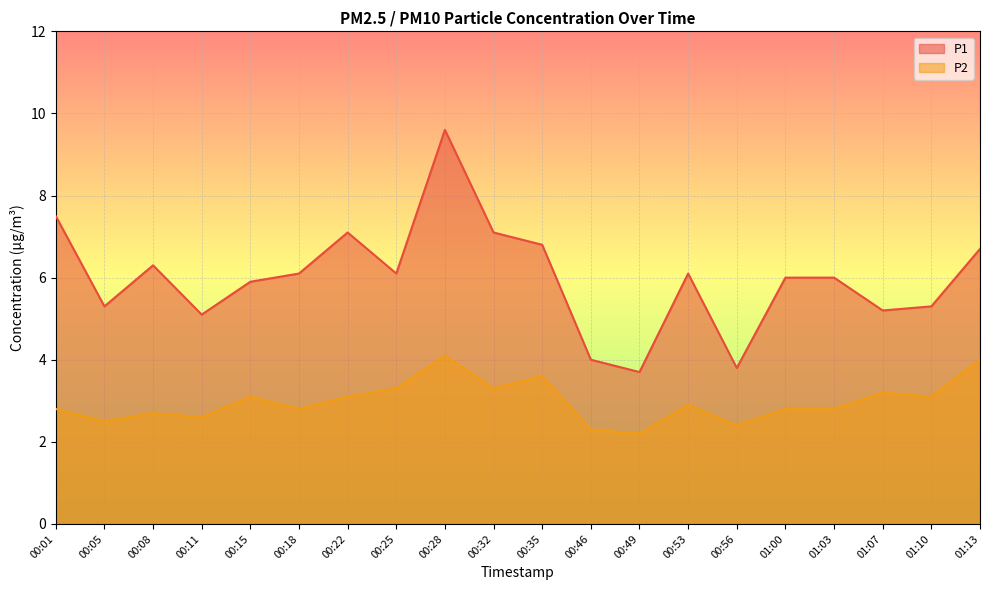

At which category does P2 reach its first local valley?

00:05